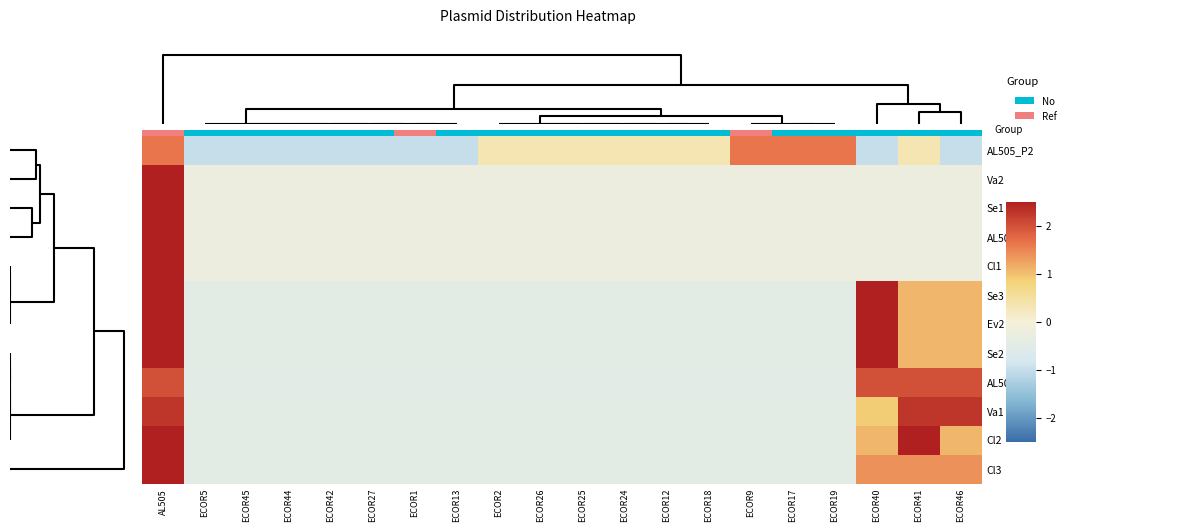

Is the value of AL505_P3 at ECOR27 greater than the value of Va1 at ECOR1?

No